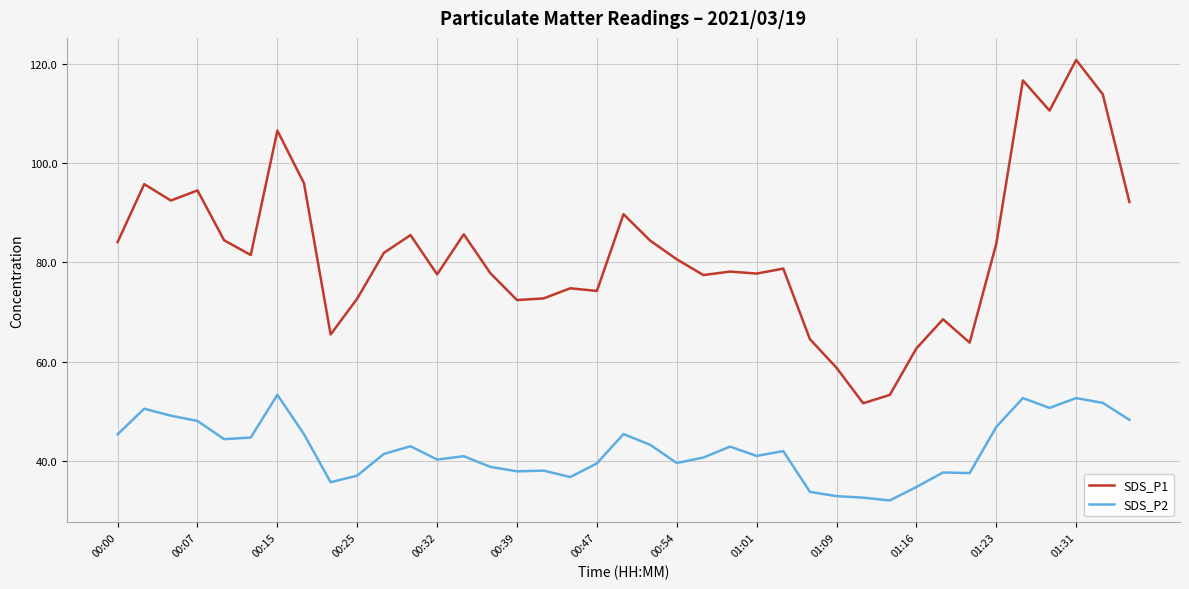

What is the difference between the maximum and minimum values in the SDS_P2 series?

21.3